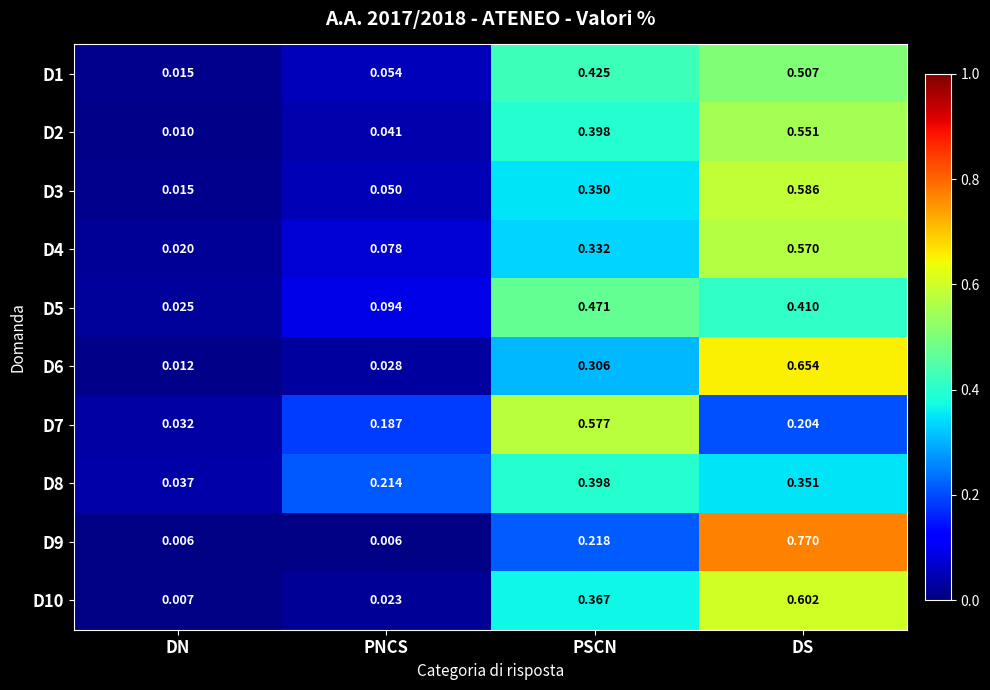

At which category is the sum across all series the highest?

DS